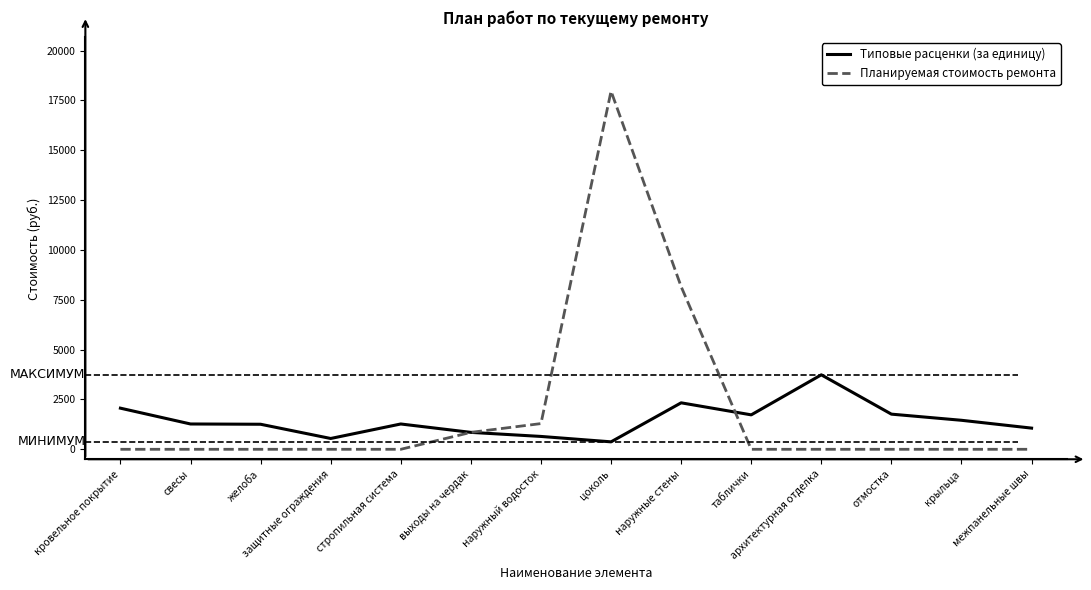

True or false: Планируемая стоимость ремонта and Типовые расценки (за единицу) cross at least once.

True